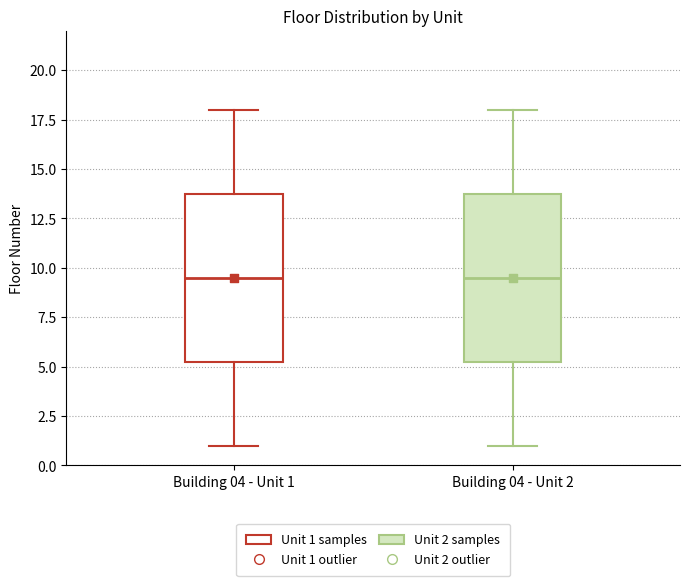

Where is the upper edge of the box for Building 04 - Unit 1 on the y-axis? The values are not printed on the chart, so give them approximately, as read against the axis.

14.0